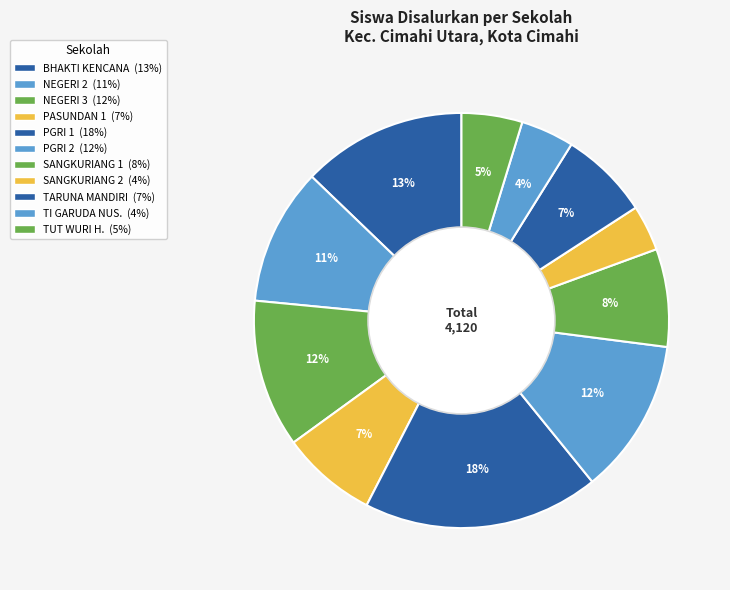

How many slices are in this pie chart?

11